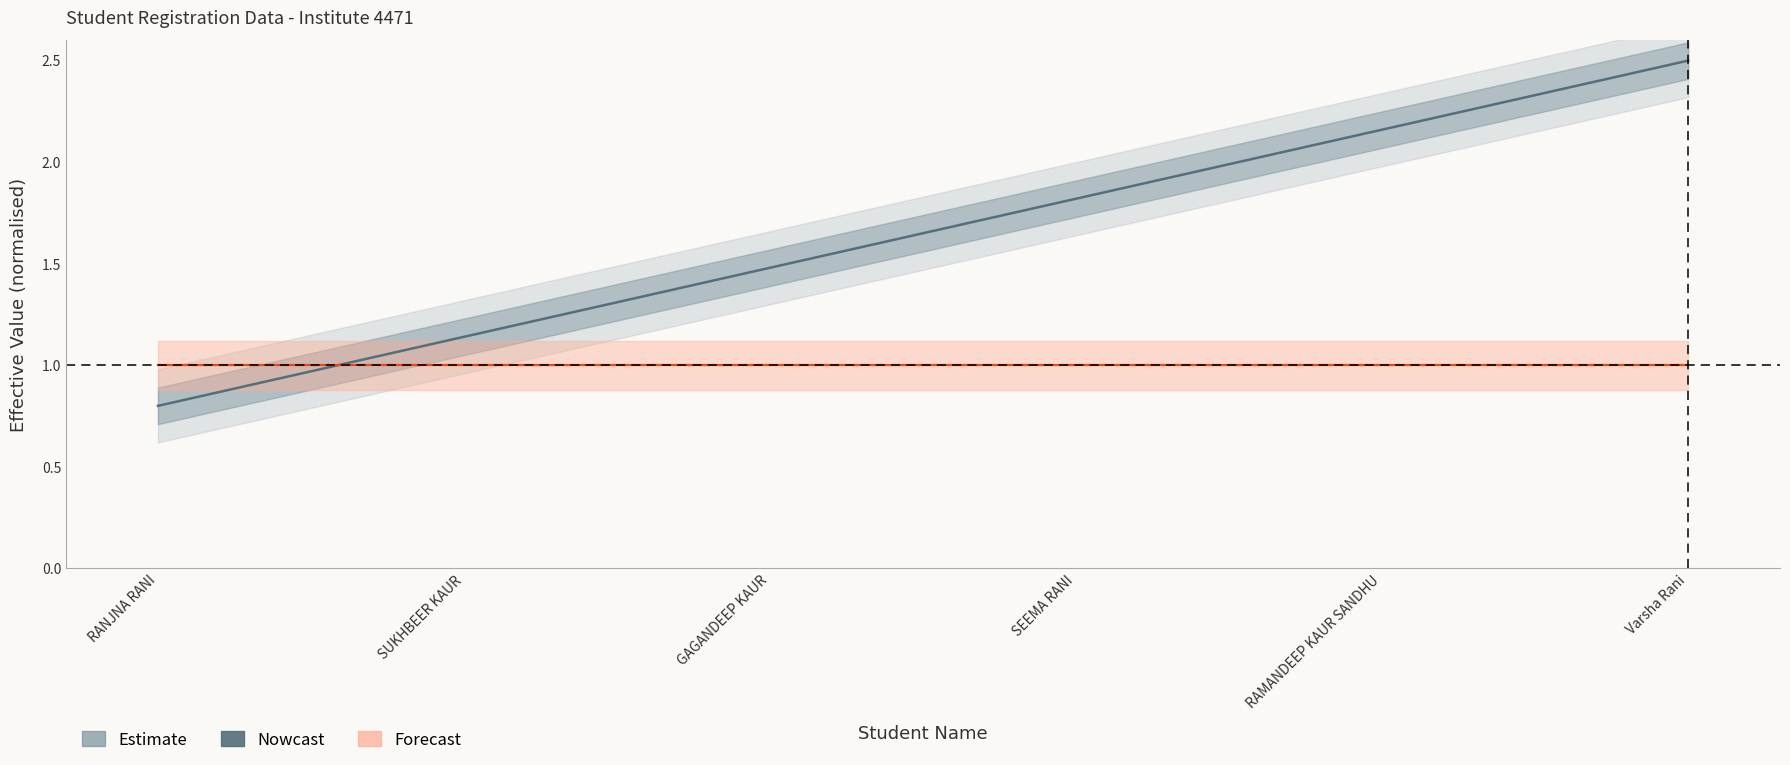

True or false: Forecast and Nowcast cross at least once.

True